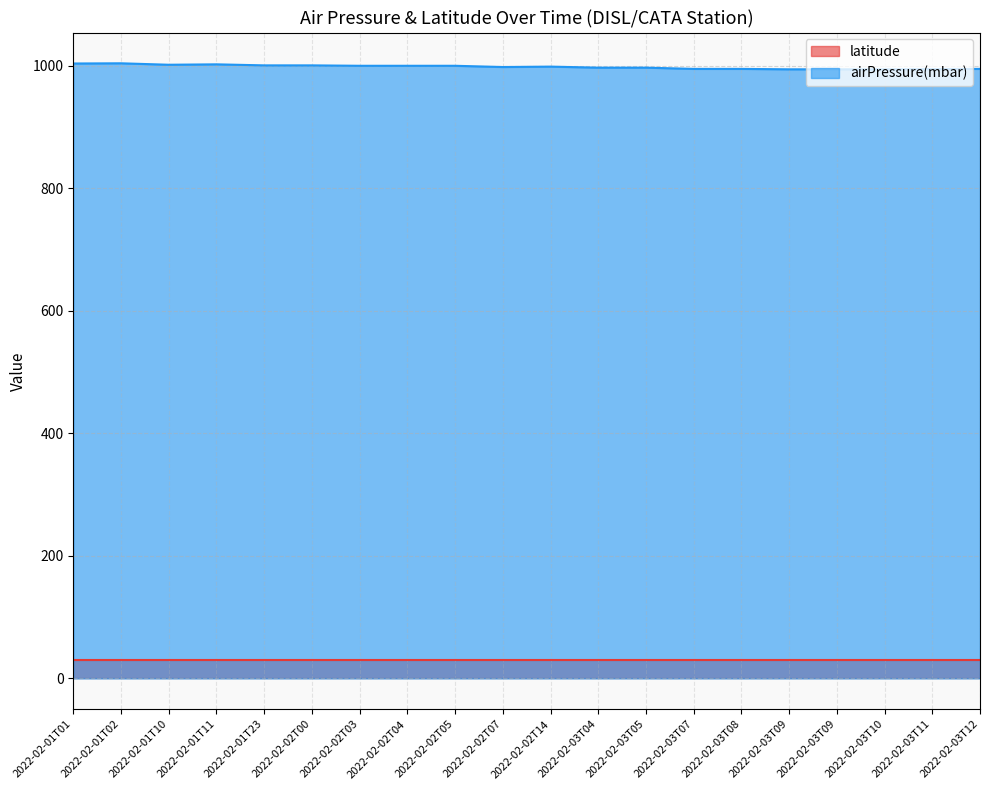

What is the difference between the second highest and minimum values?

9.5